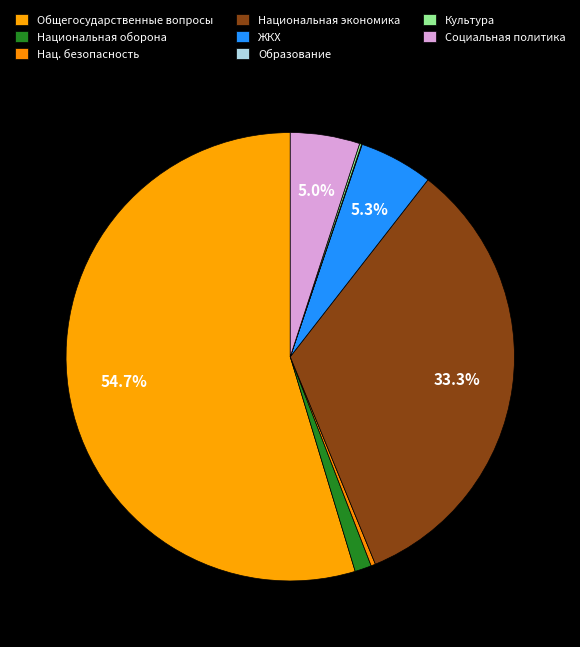

How many segments does this pie chart have?

8